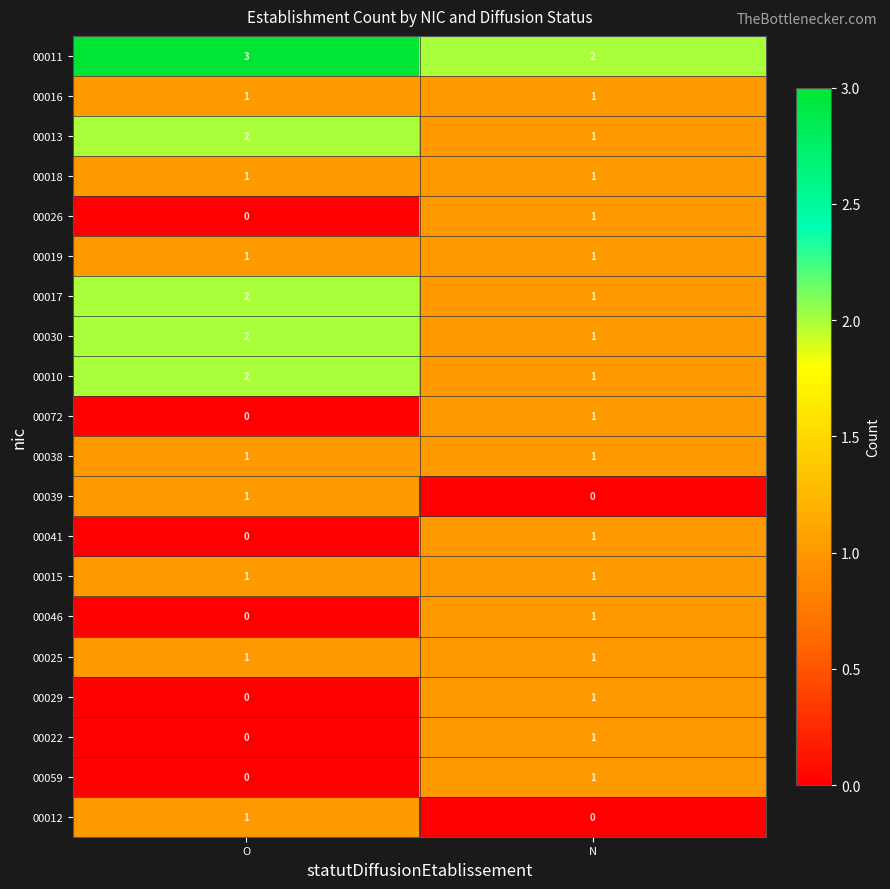

What is the sum of the 00010 values at O and N?

3